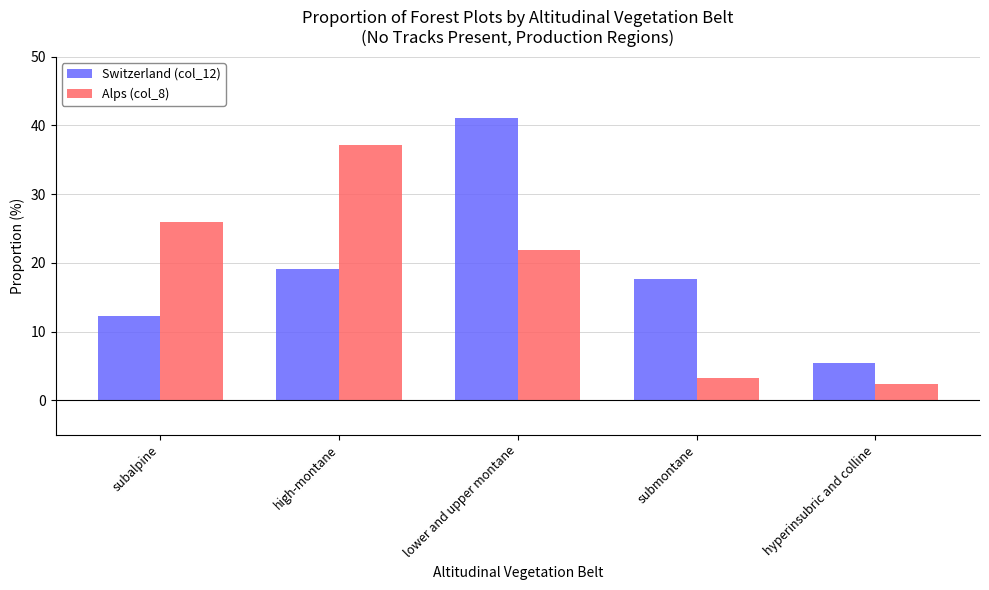

List the series in order of their peak value, lowest first.

Alps (col_8), Switzerland (col_12)